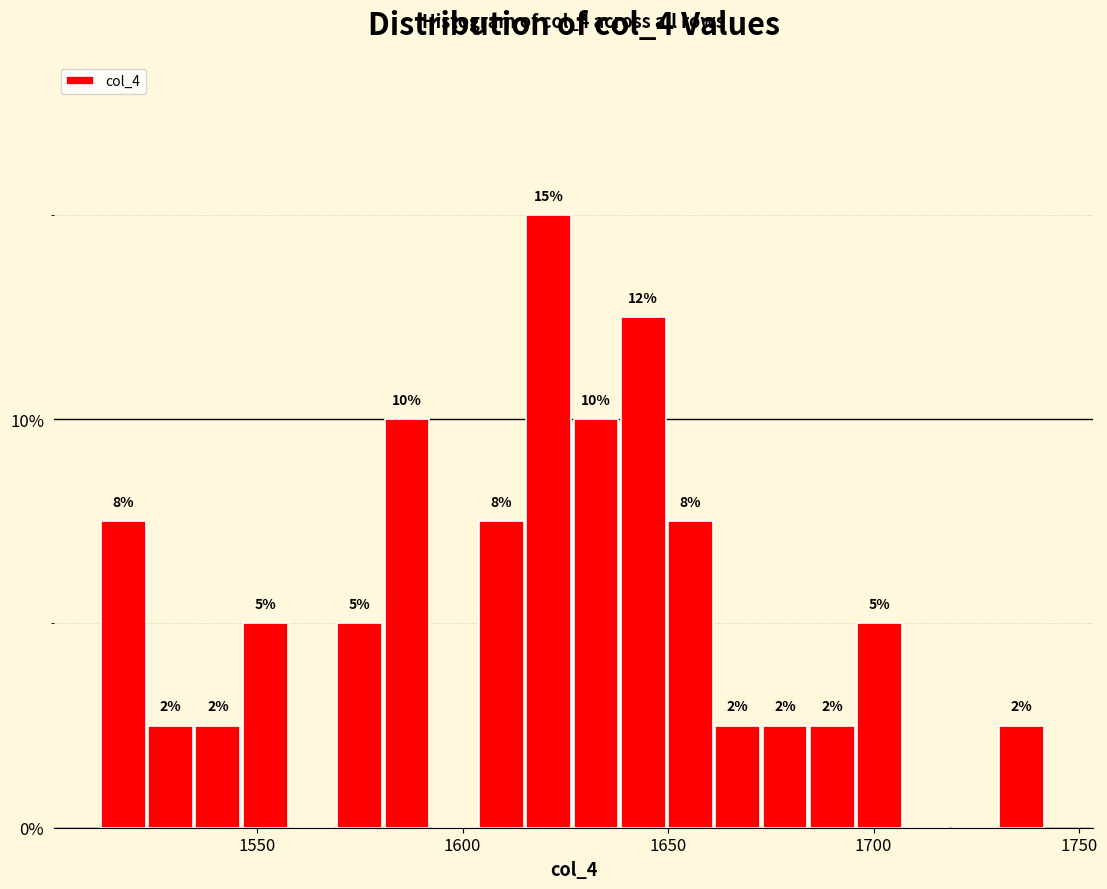

Read against the x-axis, roughly where is the centre of the tallest bar?

1620